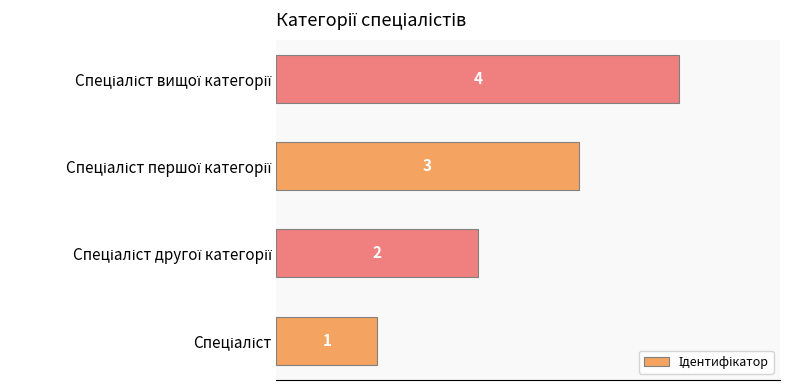

What is the greatest value displayed?

4